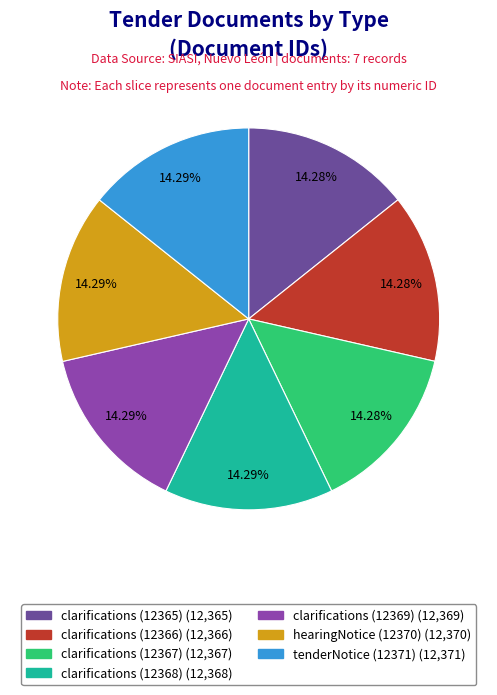

What is the ratio of the value at clarifications (12366) to the value at clarifications (12368)?

1.0